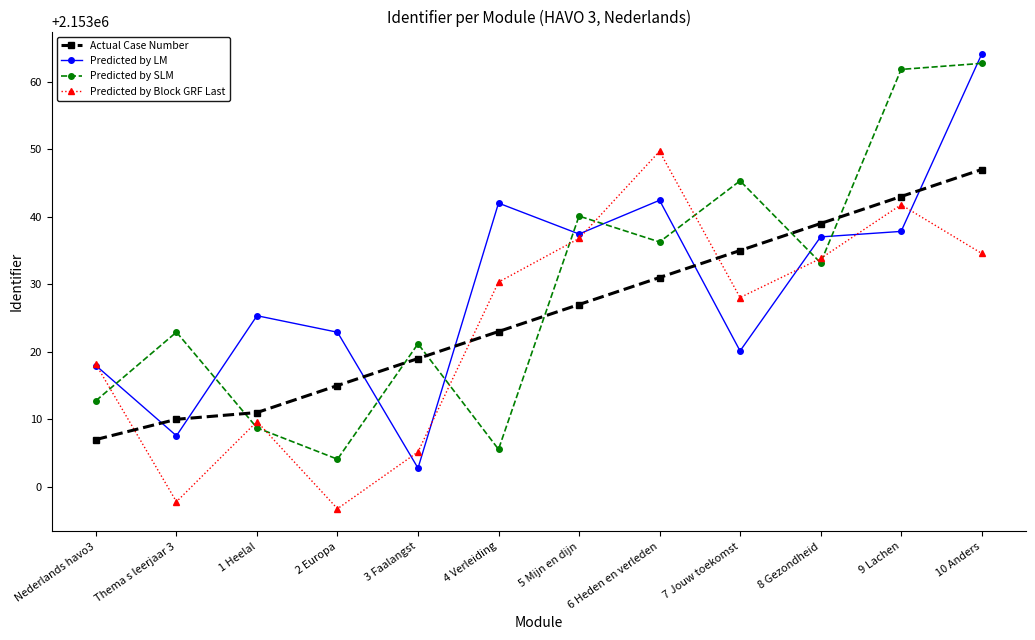

What is the difference between the highest and lowest values at 3 Faalangst?

18.4